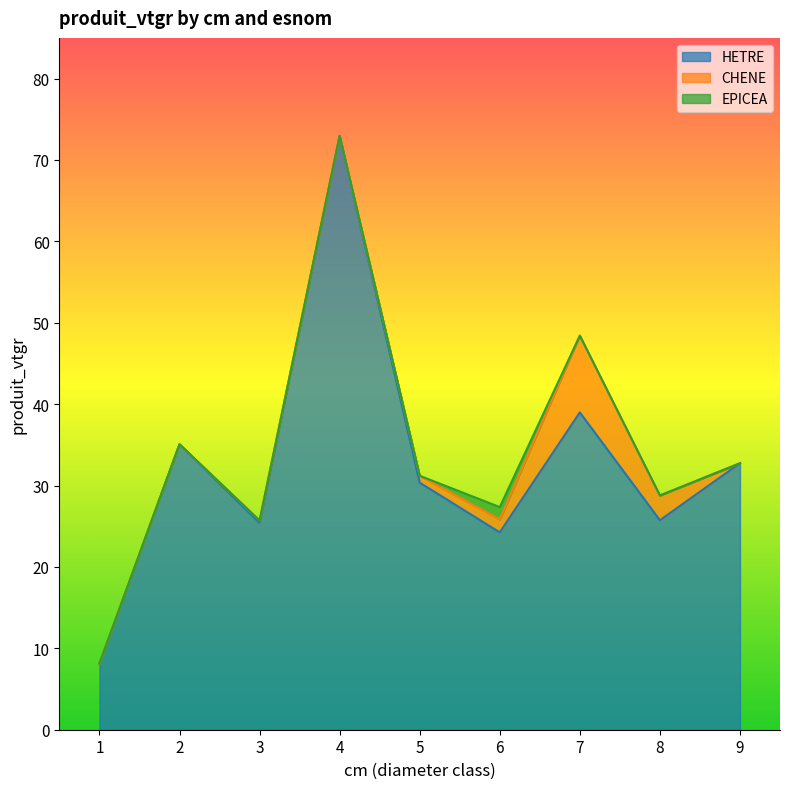

Which label corresponds to the smallest value in the chart?

1